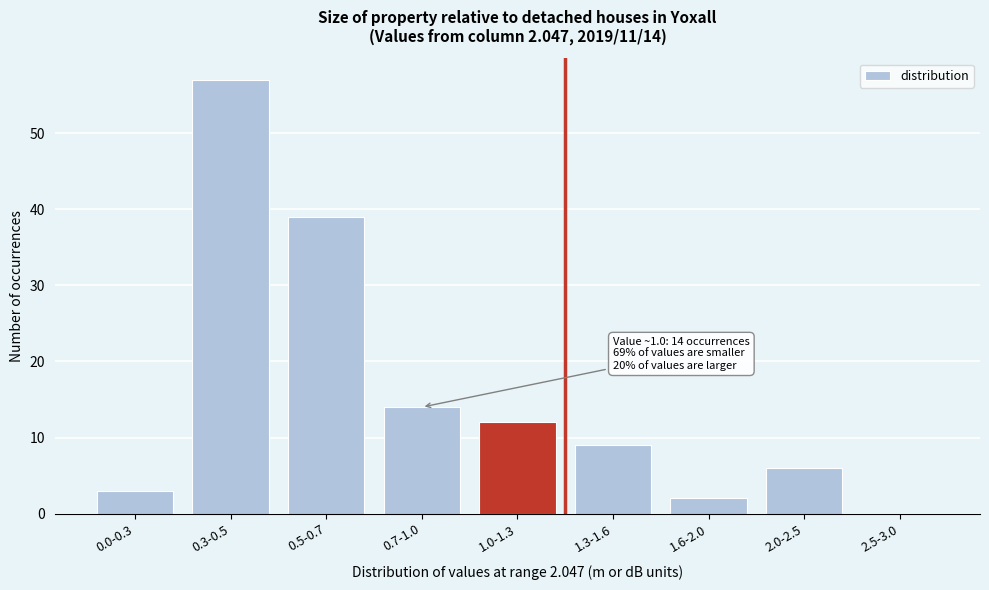

Reading right to left, what are all the values shown in this chart?

2.5-3.0=0	2.0-2.5=6	1.6-2.0=2	1.3-1.6=9	1.0-1.3=12	0.7-1.0=14	0.5-0.7=39	0.3-0.5=57	0.0-0.3=3